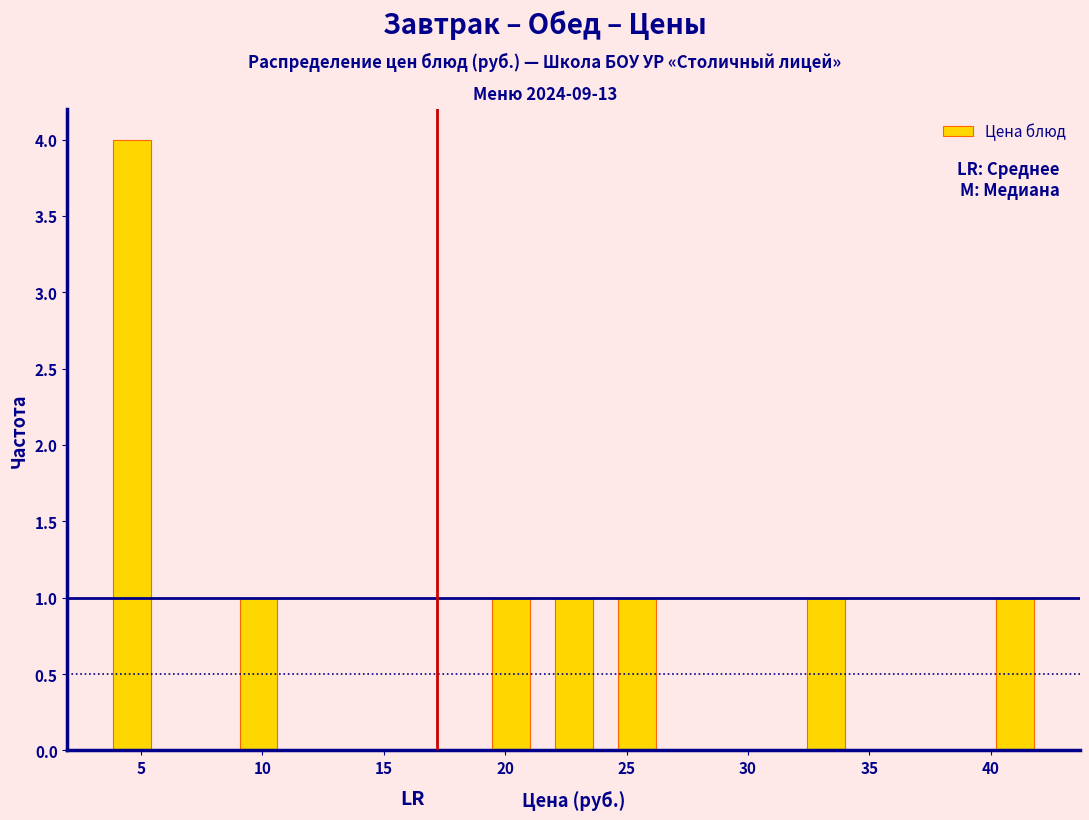

What is the height of the bar covering 3.5 to 6.0 on the x-axis? Neither the bar edges nor the heights are printed on the chart, so give them approximately, as read against the axes.

4